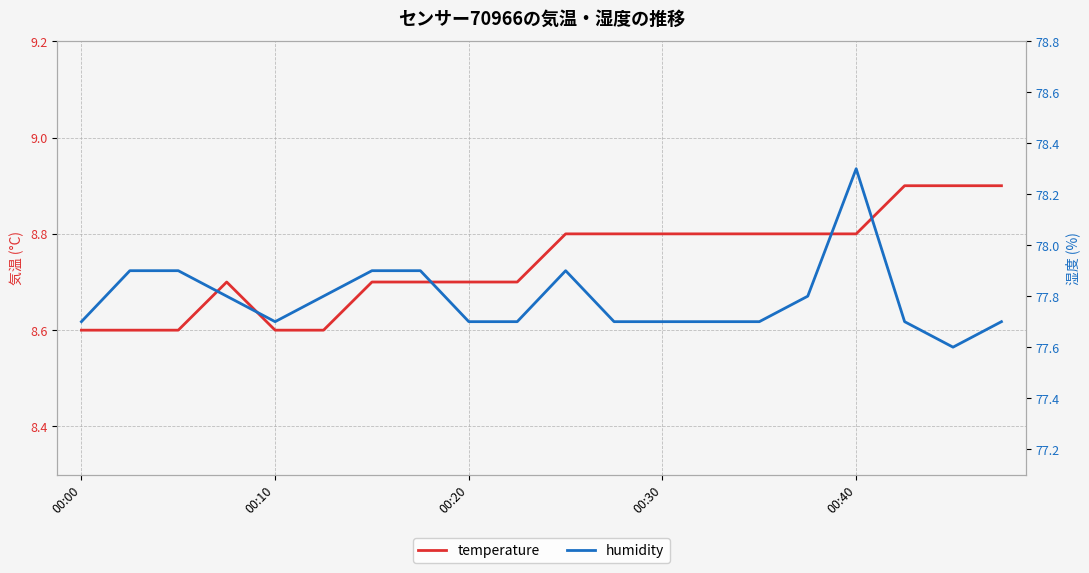

What is the sum of all humidity values?

1555.8